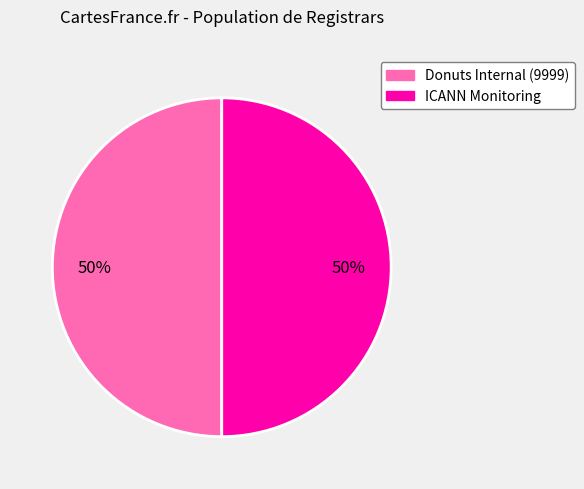

To the nearest percent, what is the average slice percentage?

50%